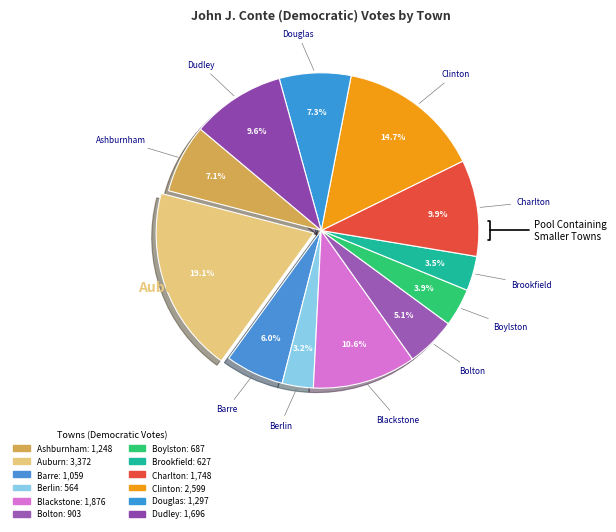

How many slices are in this pie chart?

12